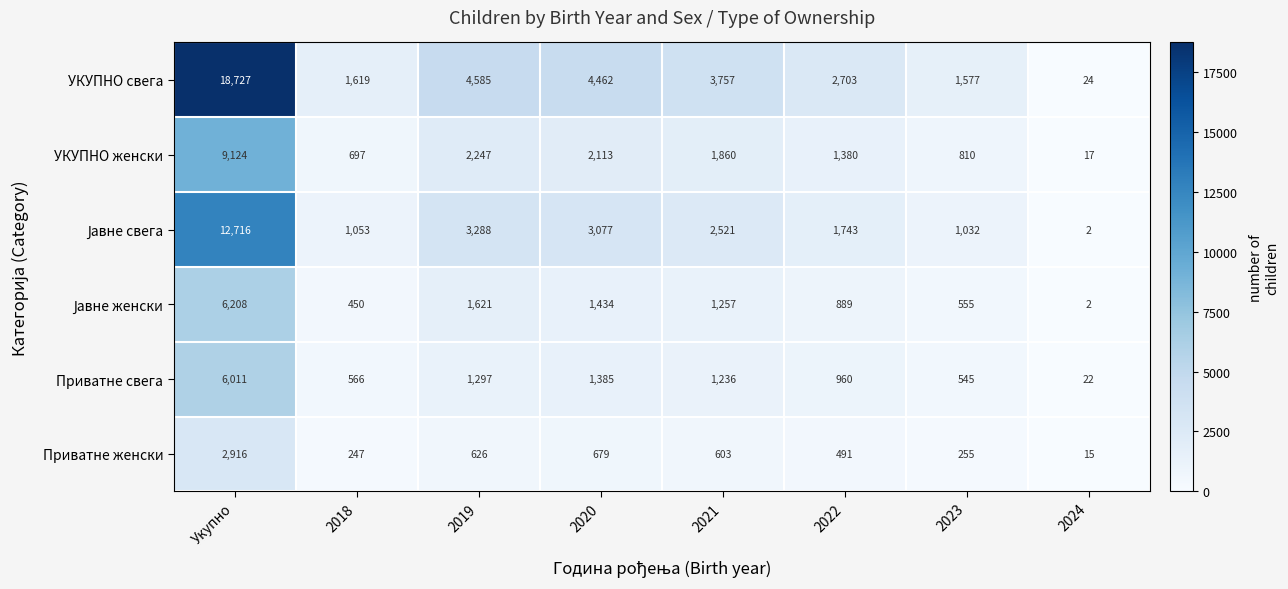

Which category has the lowest value across all series?

2024